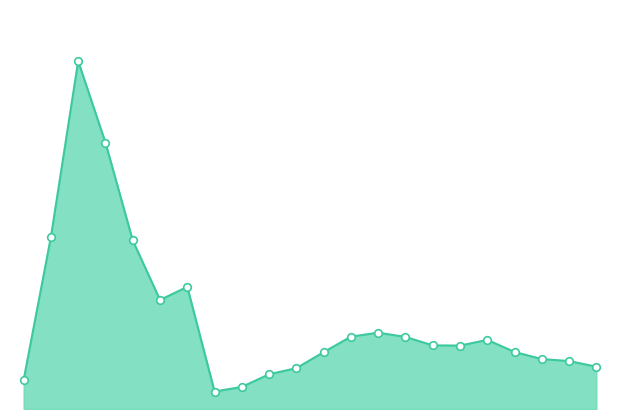

Is this an area chart (filled region under the line)?

Yes